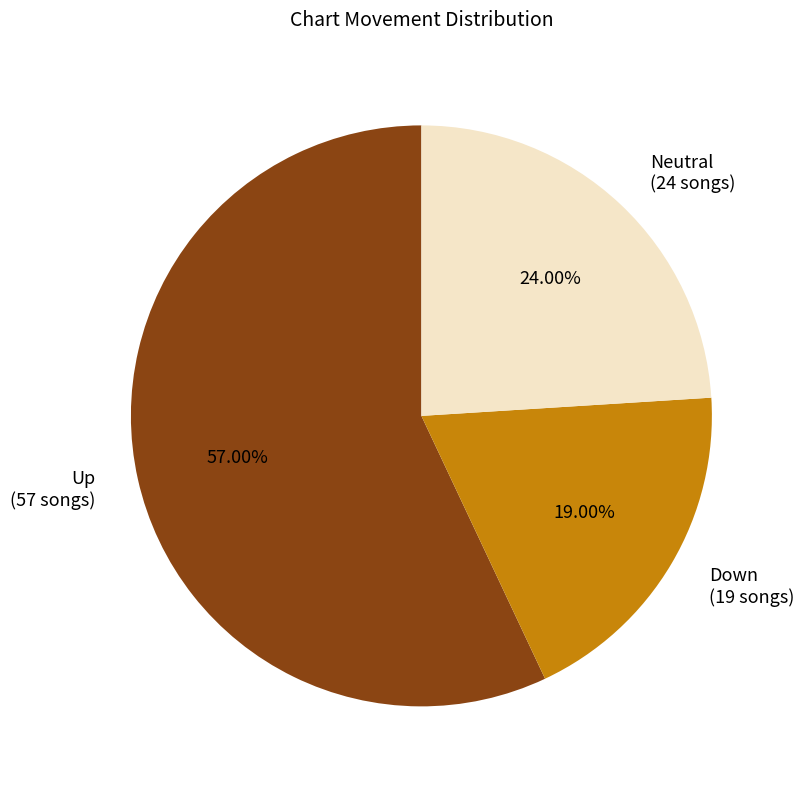

What is the majority slice?

Up (57 songs)